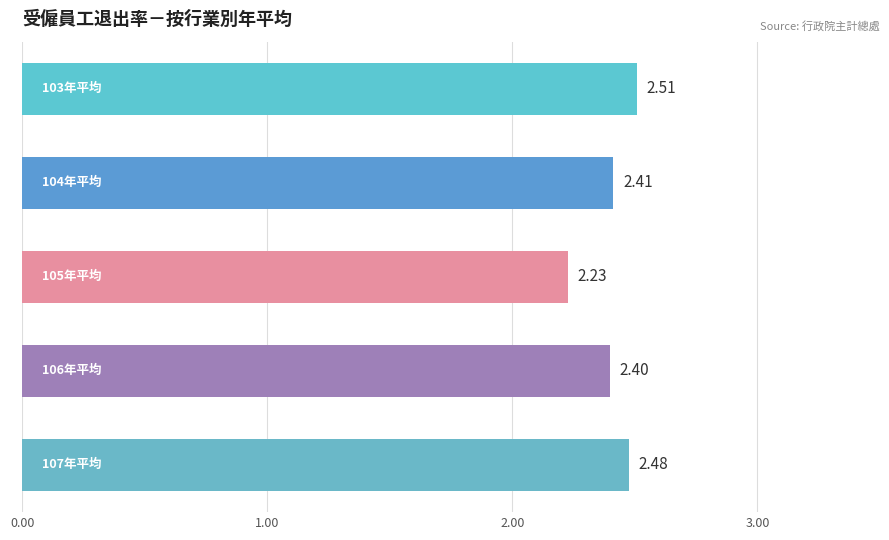

What is the difference between the maximum and minimum values?

0.3